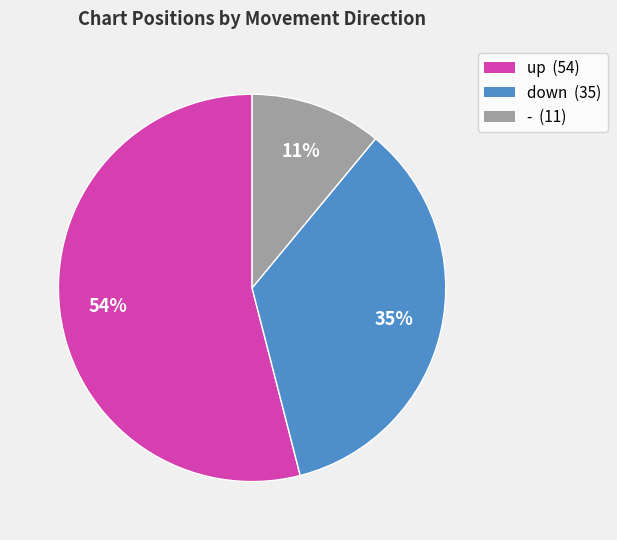

How many slices are in this pie chart?

3